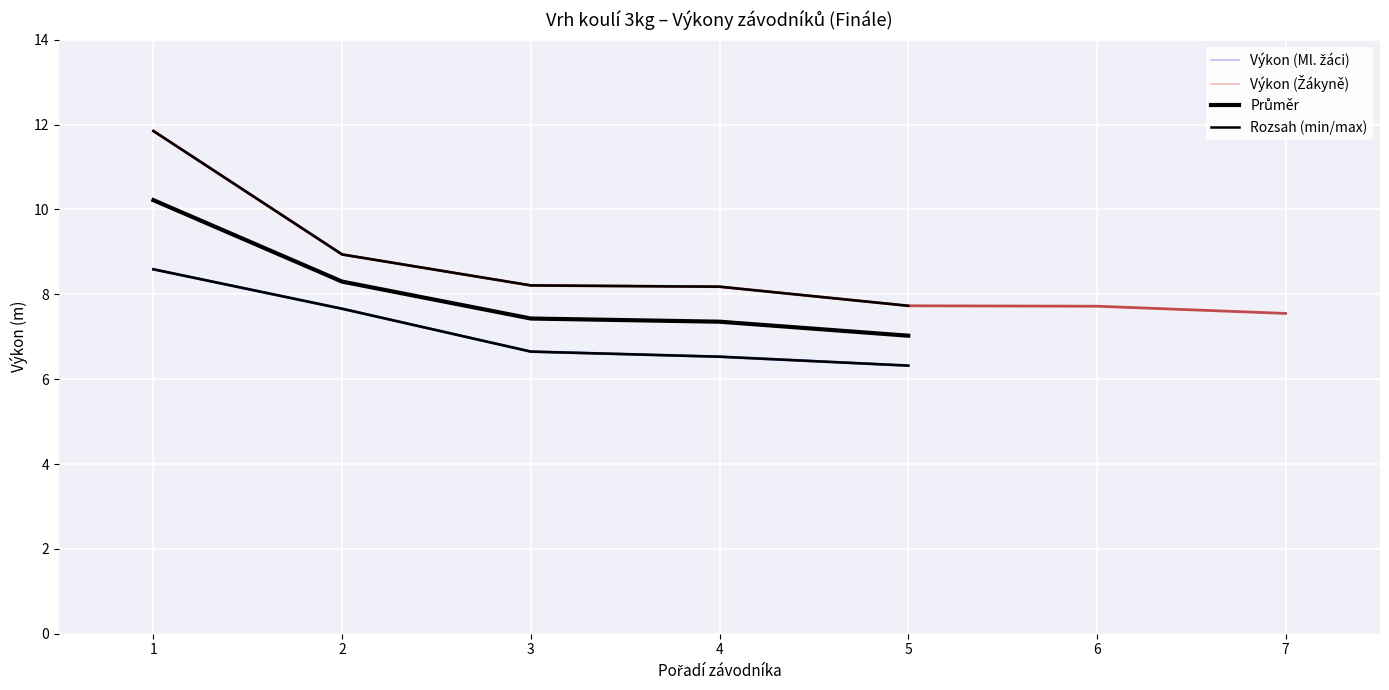

True or false: Rozsah (min/max) has more than 2 interior local peaks.

False